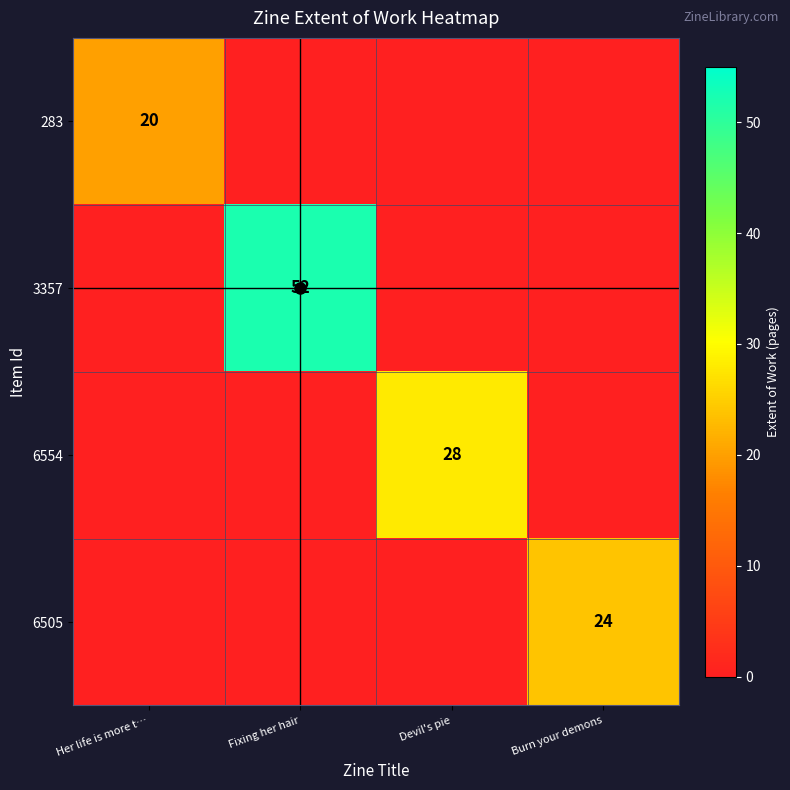

Which label corresponds to the largest value in the chart?

Fixing her hair